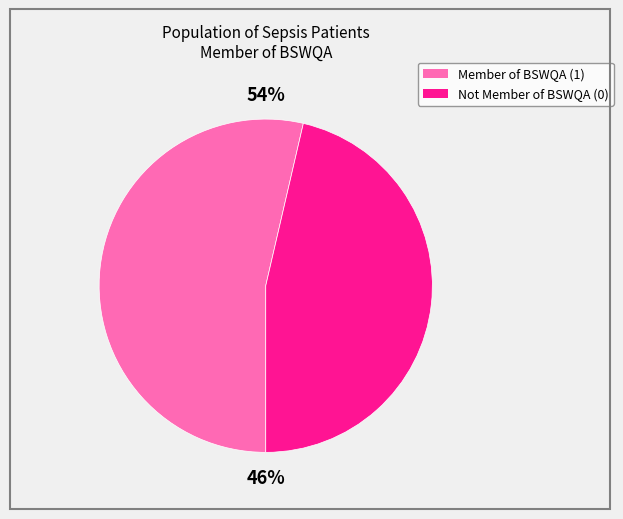

Is it true that Not Member of BSWQA is 35% of the pie?

False